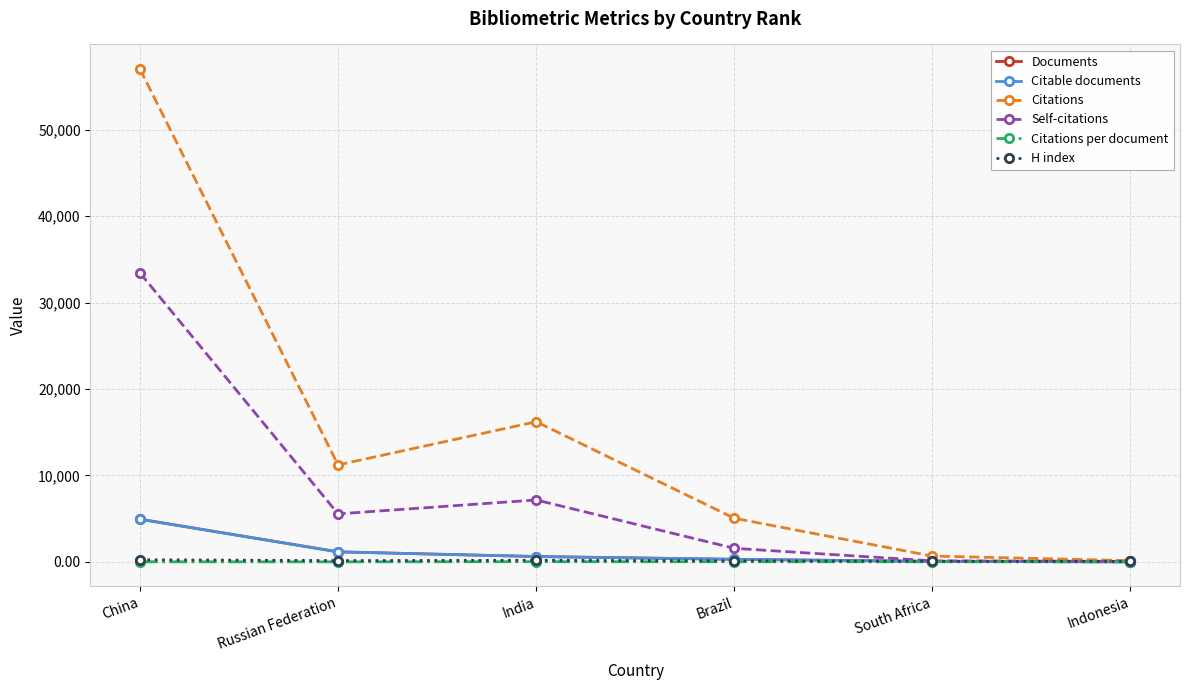

At which label does Documents first exceed 626?

China